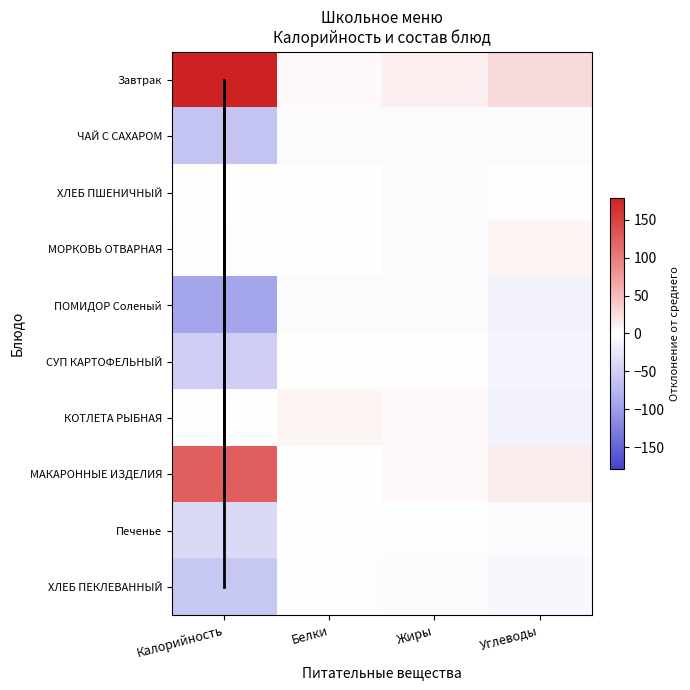

What is the approximate value of МОРКОВЬ ОТВАРНАЯ at Углеводы?

15.2